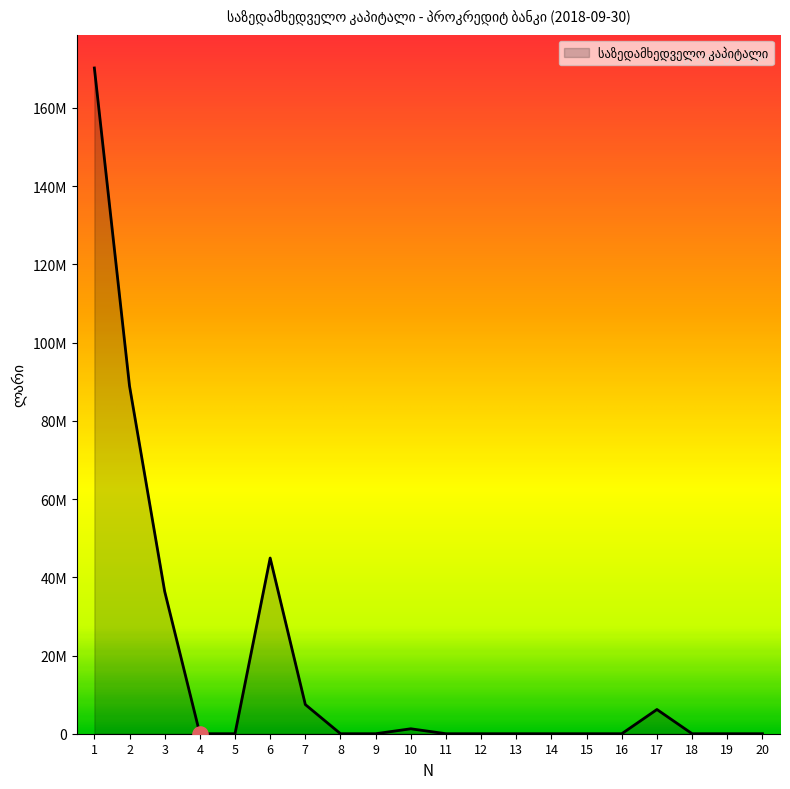

Between 15 and 7, which is larger?

7